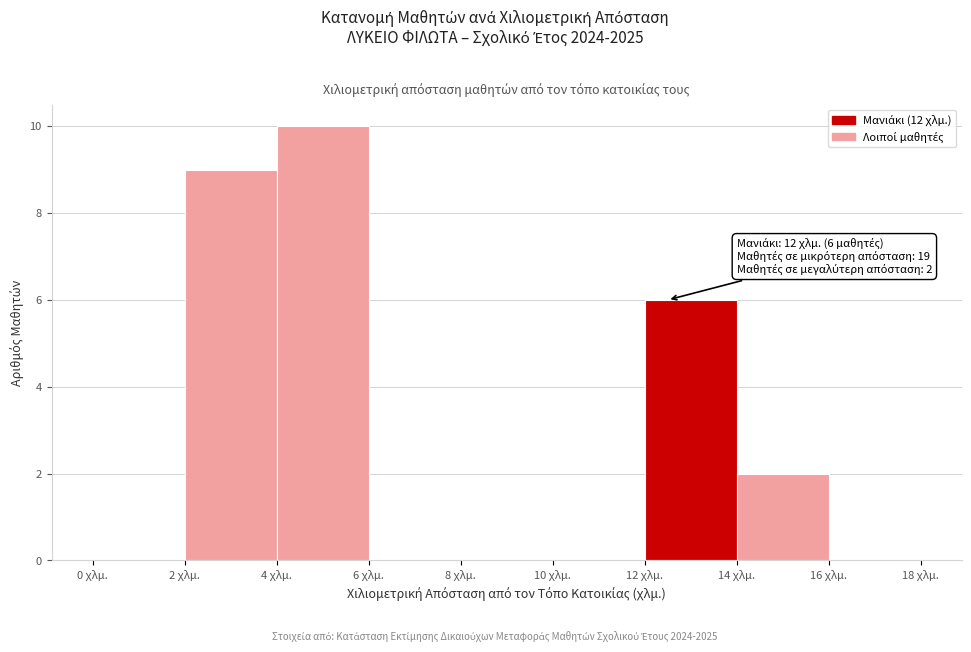

Which range on the x-axis has the tallest bar?

4 to 6